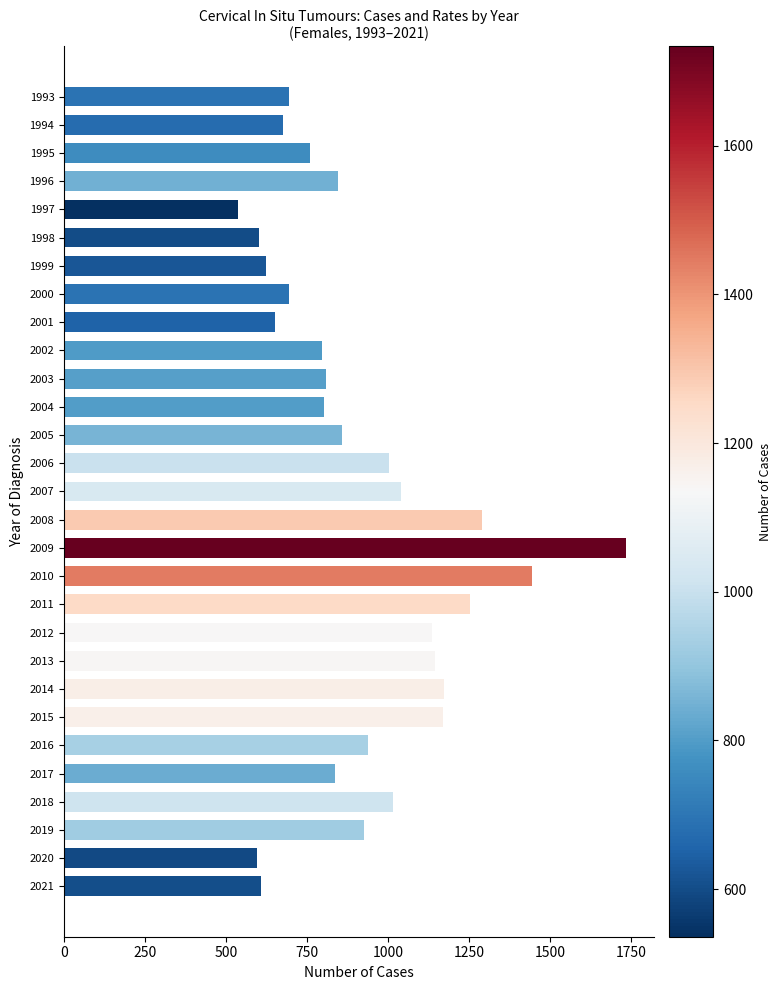

Are the bars horizontal?

Yes